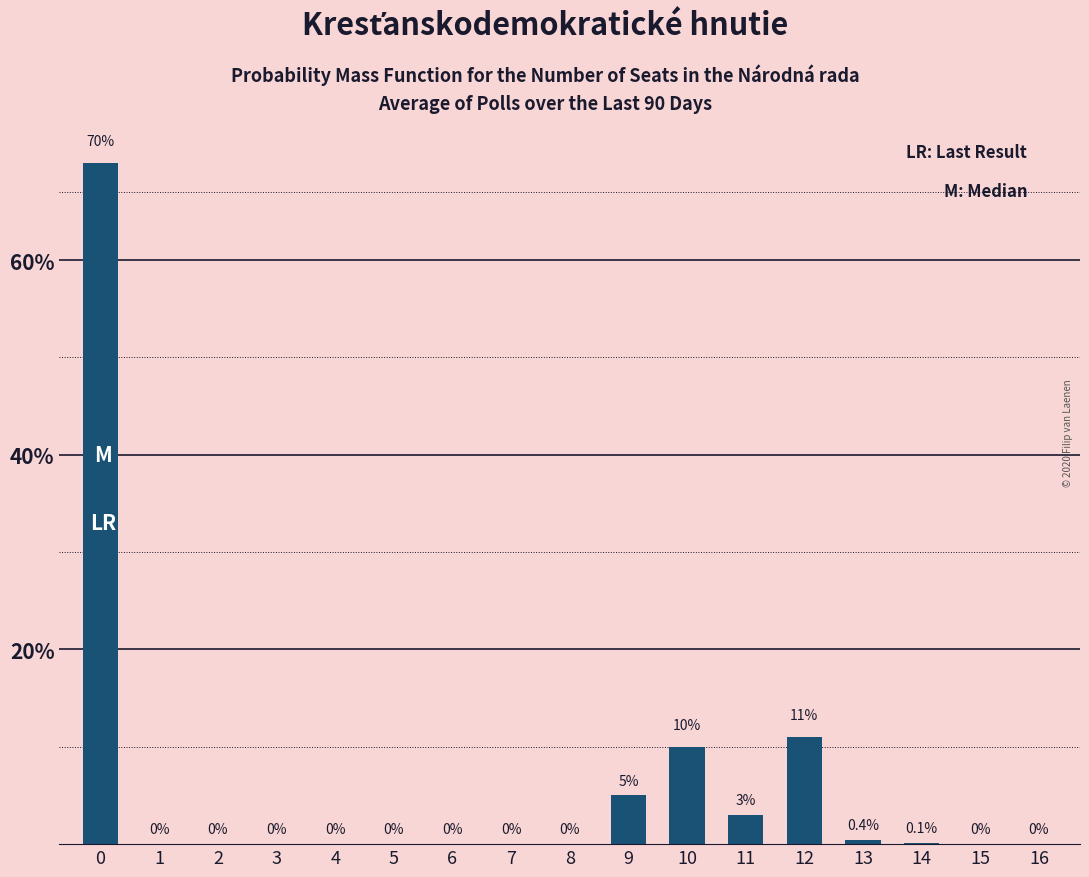

Are the bars horizontal?

No